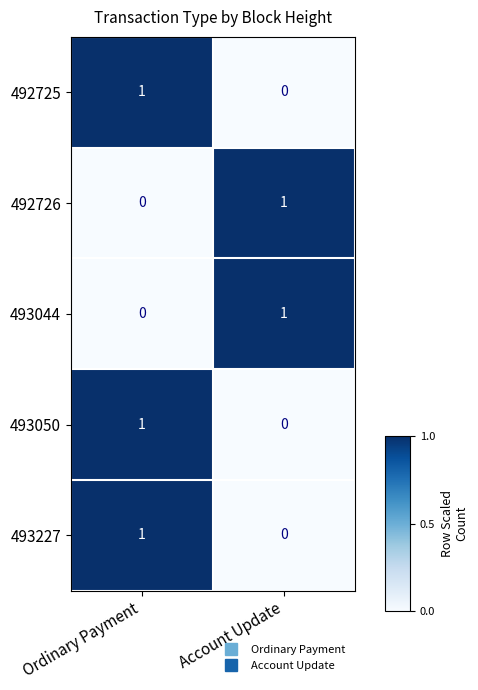

Rank the categories by 492725 value from highest to lowest.

Ordinary Payment, Account Update